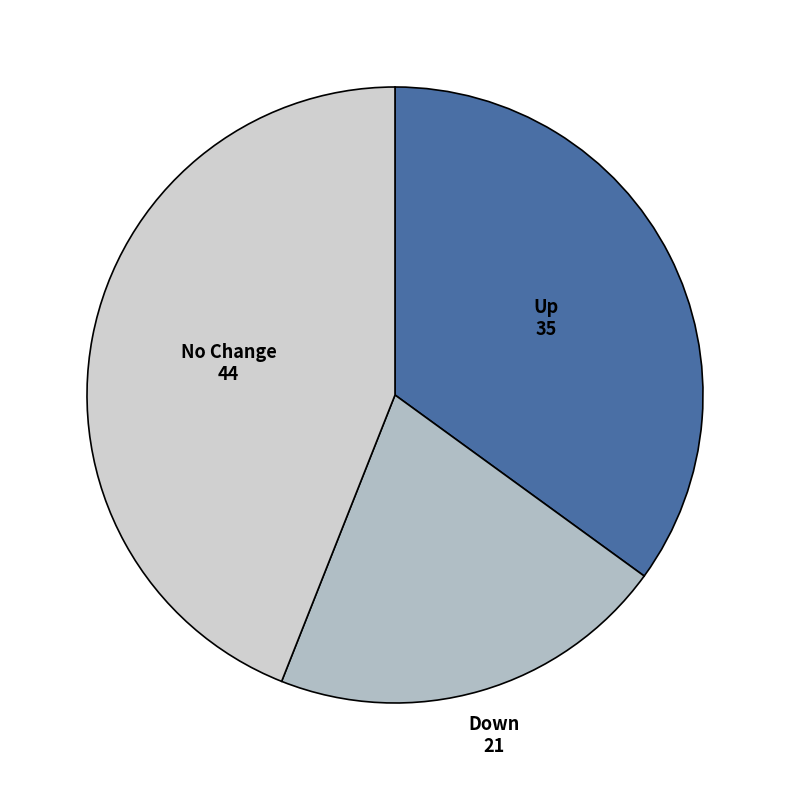

Is there a majority slice in this chart?

No